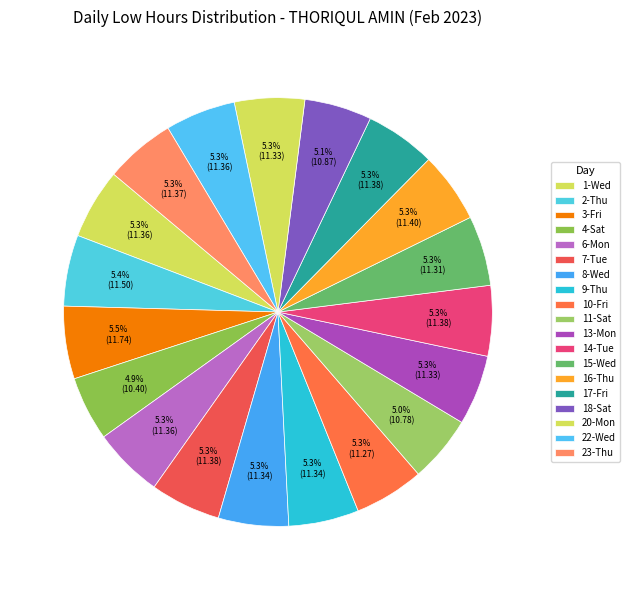

Count the number of slices in the pie.

19